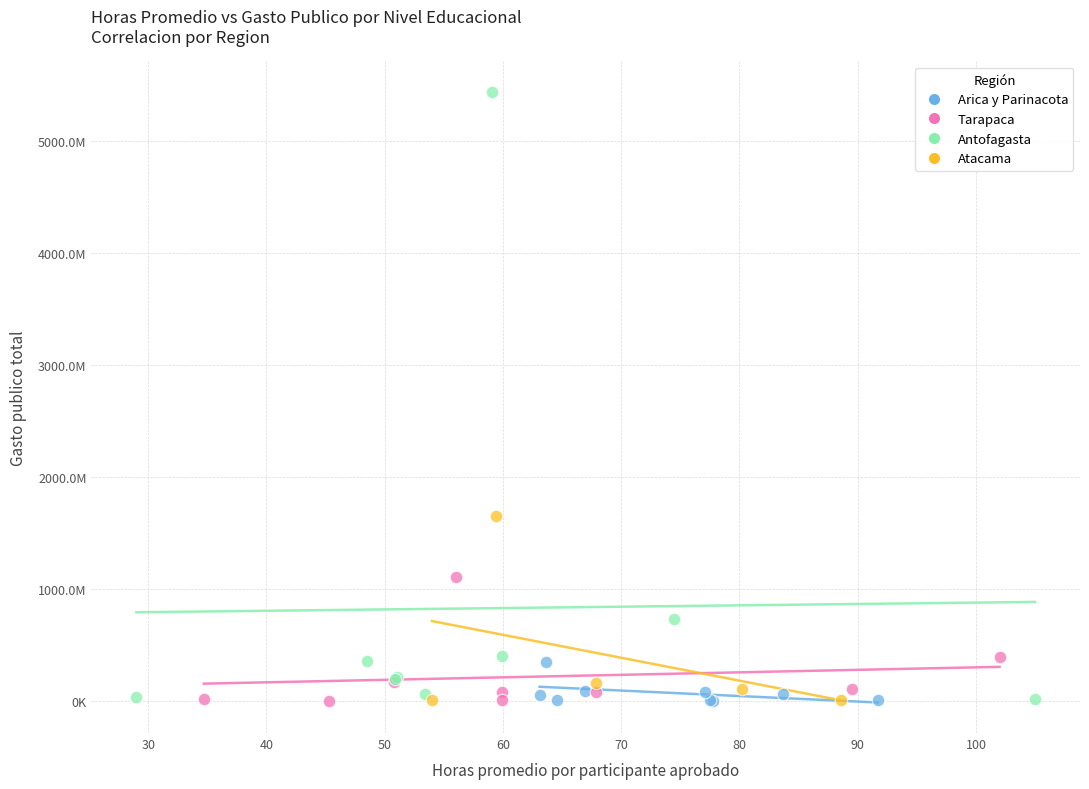

What are all the series names shown in the legend?

Arica y Parinacota, Tarapaca, Antofagasta, Atacama